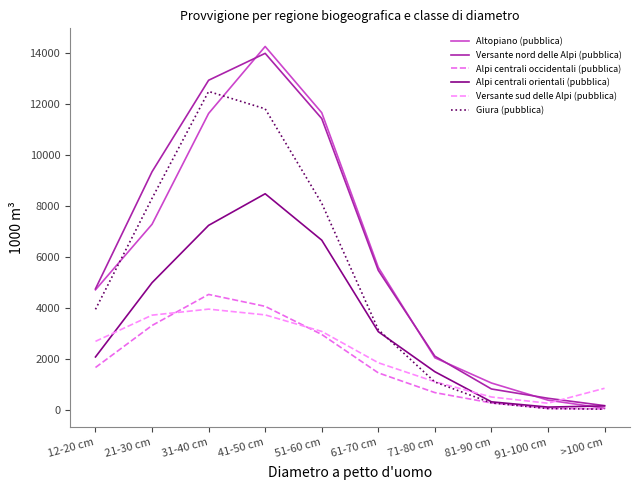

Which series has the widest spread of values?

Altopiano (pubblica)